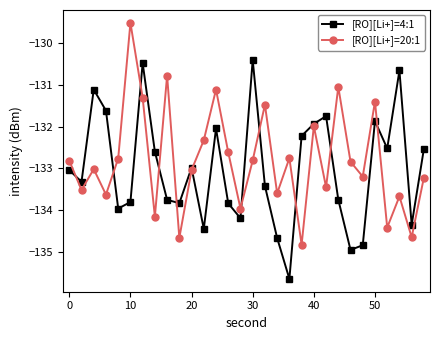

Does the chart display data point markers on the line(s)?

Yes